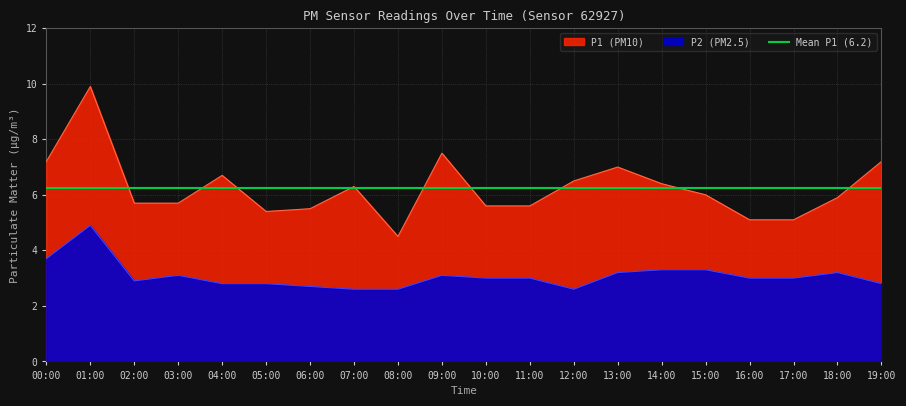

Where is the first local maximum for P2?

01:00